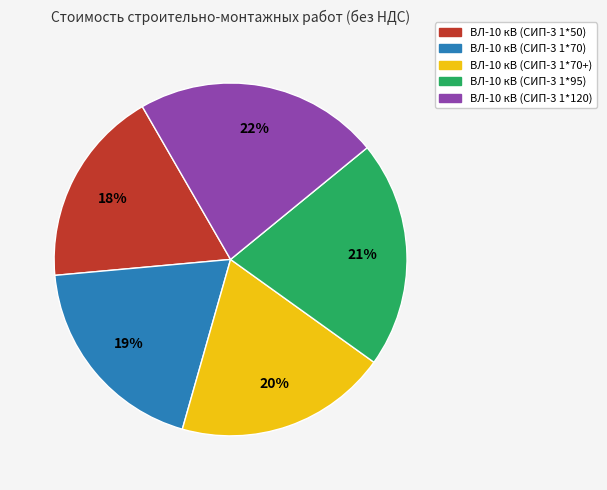

Is ВЛ-10 кВ (СИП-3 1*95) the majority of the pie?

No